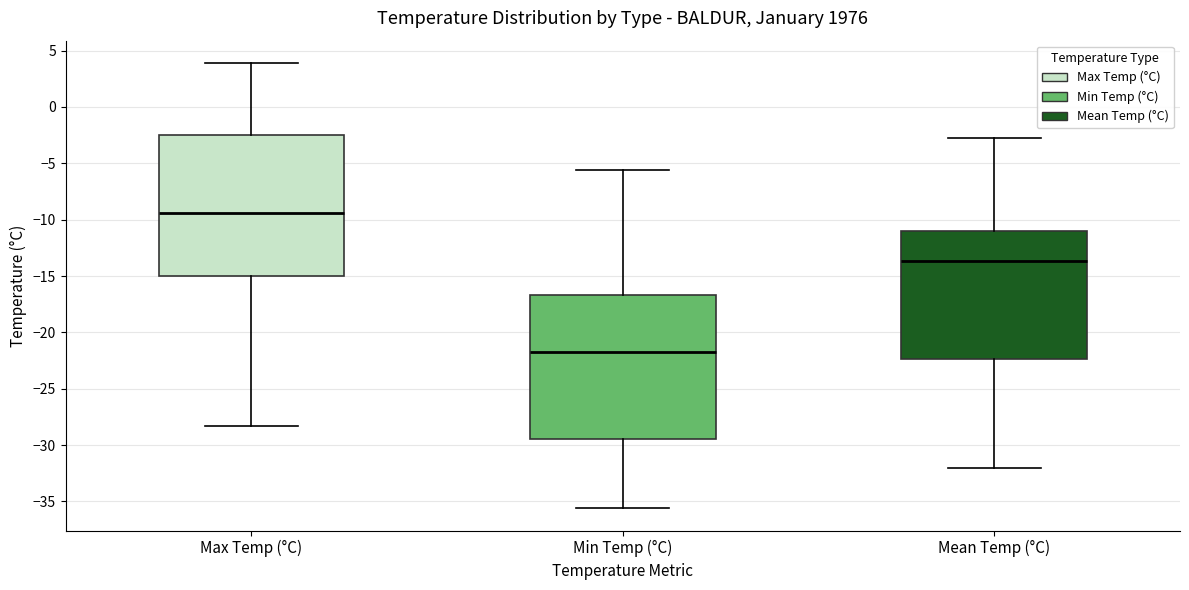

Which box's median line is the lowest?

Min Temp (°C)